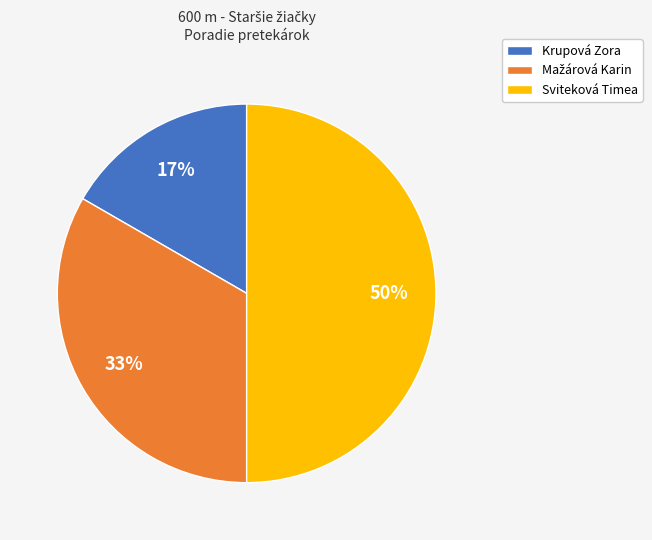

What is the largest slice in the pie chart?

Sviteková Timea